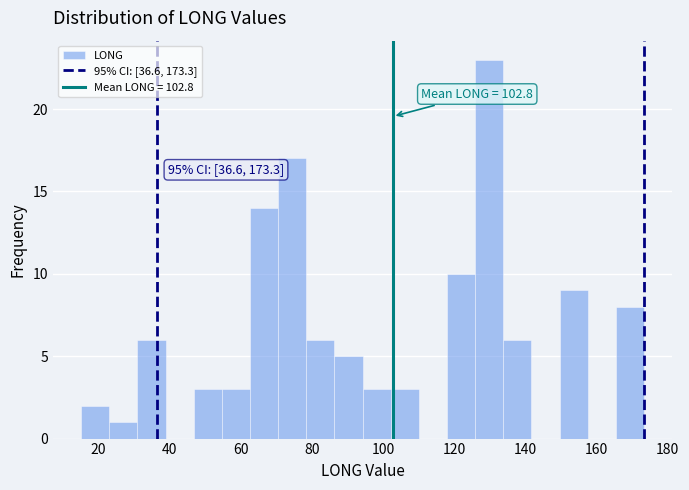

Read against the x-axis, roughly where is the centre of the tallest bar?

130